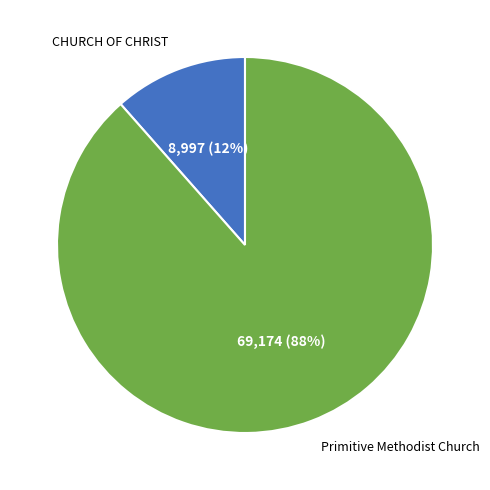

To the nearest percent, what is the average slice percentage?

50%